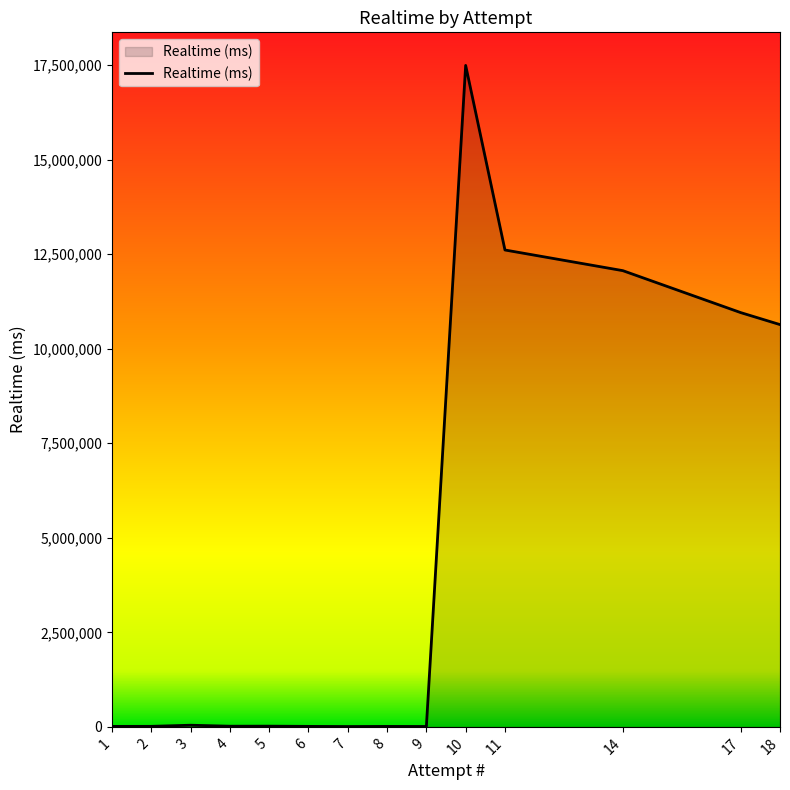

Is it true that the value at 10 is 29466413?

False